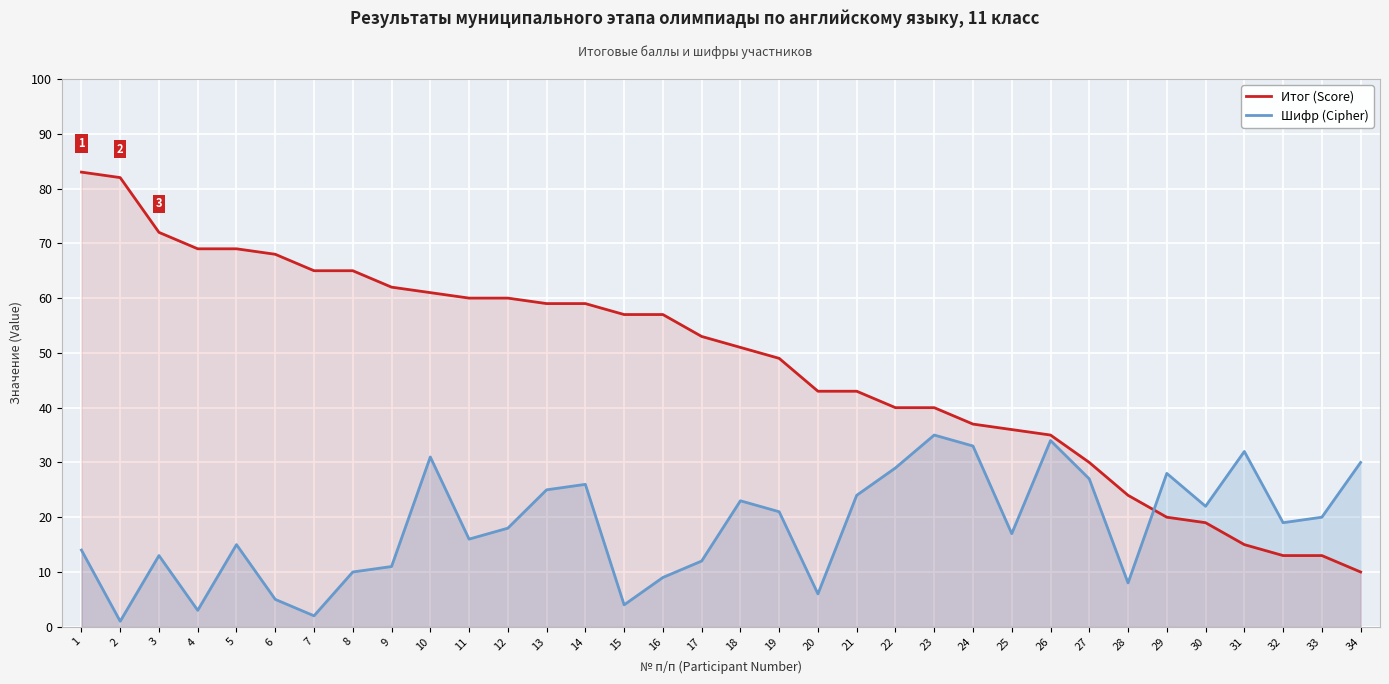

Rank the series at 2 from highest to lowest value.

Итог (Score), Шифр (Cipher)